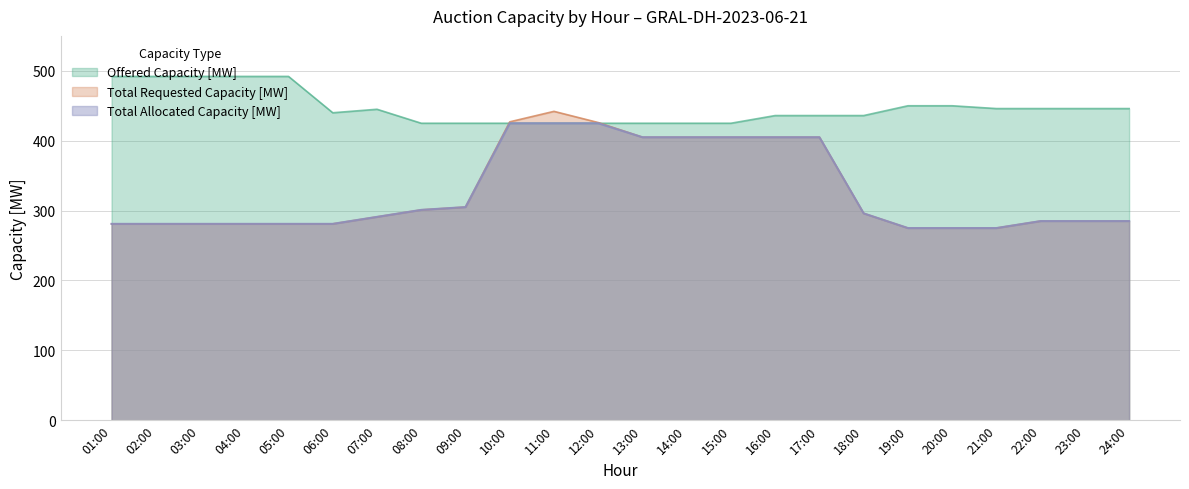

What is the label of the 22nd point from the left?

22:00